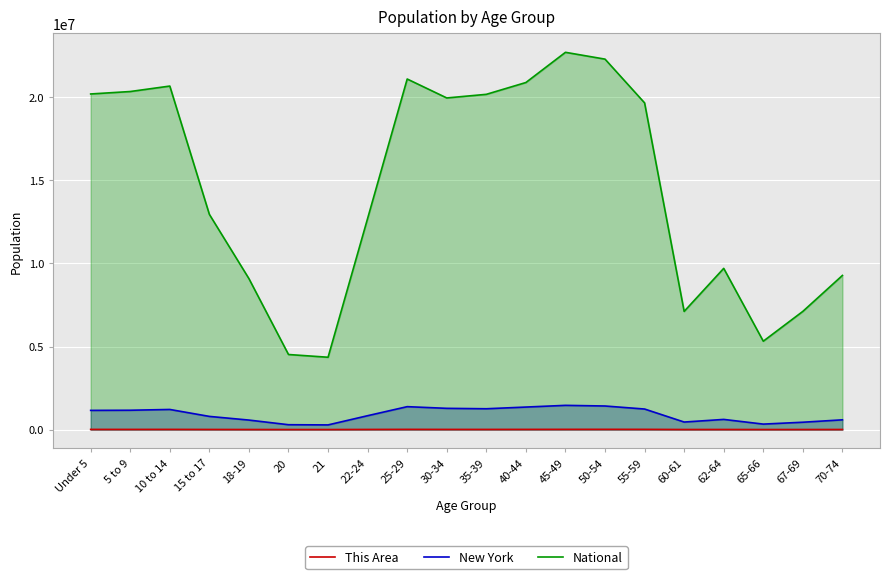

Reading left to right, transcribe all the data shown in this chart.

This Area: 11310	10390	11840	7570	4800	2530	2550	8440	13060	10360	10010	11800	14330	15350	13930	4880	6410	3230	4370	6340
New York: 1155822	1163955	1211456	793696	572582	293083	281596	836256	1380177	1279160	1254124	1355893	1458763	1419928	1237408	453993	612267	330160	443051	587391
National: 20201362	20348657	20677194	12954254	9086089	4519129	4354294	12712576	21101849	19962099	20179642	20890964	22708591	22298125	19664805	7113727	9704197	5319902	7115361	9278166